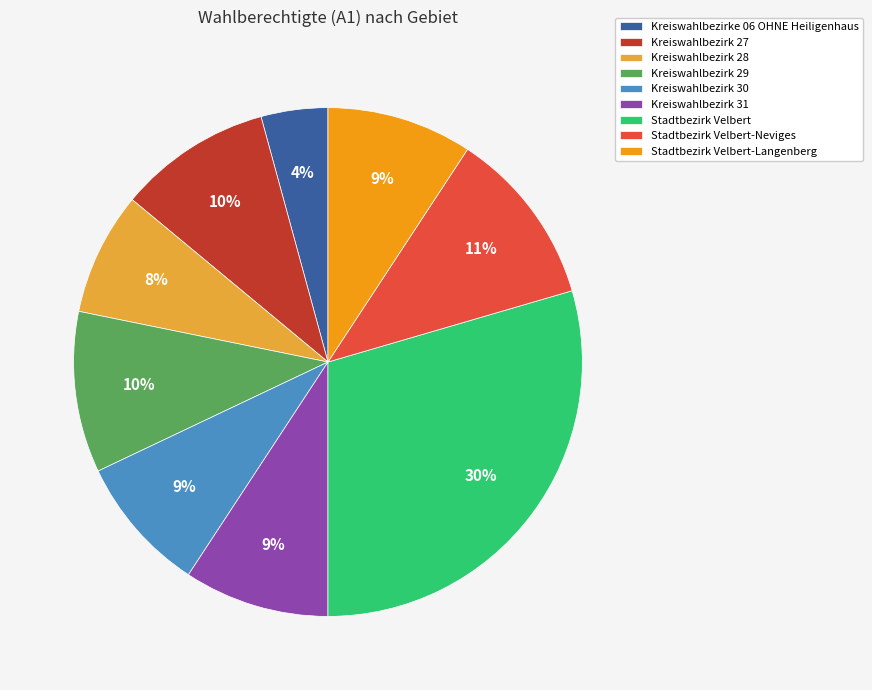

Is the sum of Kreiswahlbezirk 28 and Stadtbezirk Velbert-Langenberg greater than half?

No